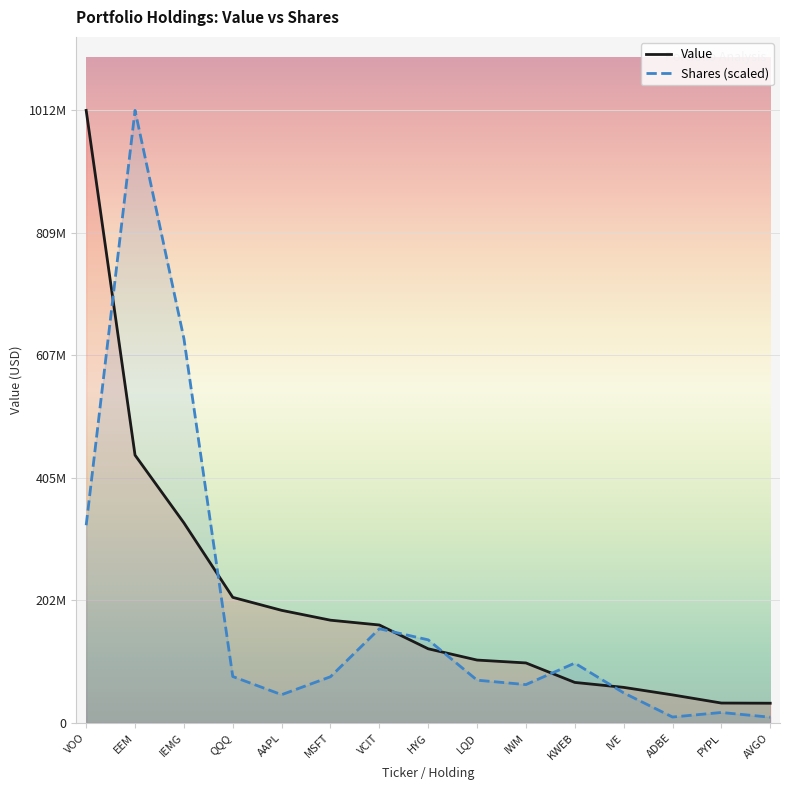

At which label does Value first exceed 122430000?

VOO